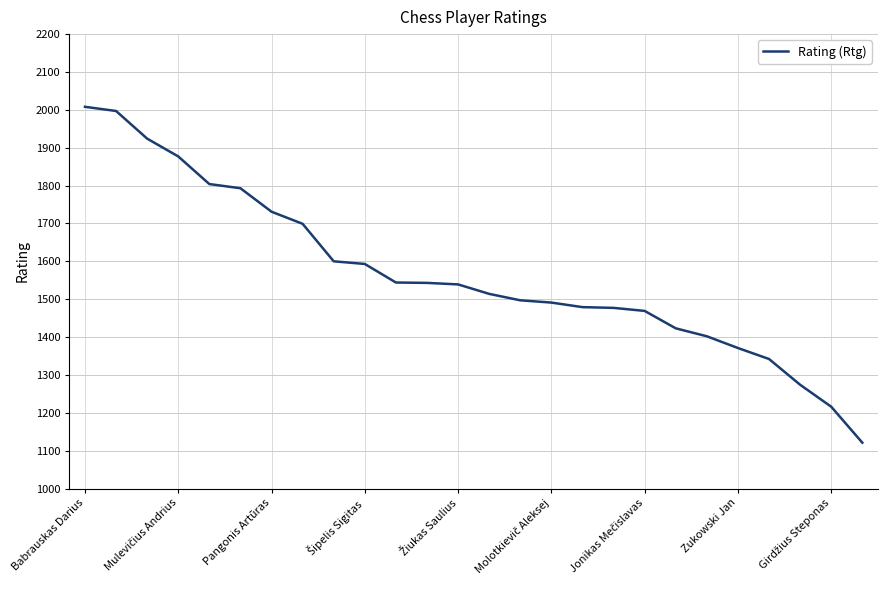

What is the difference between the maximum and minimum values?

887